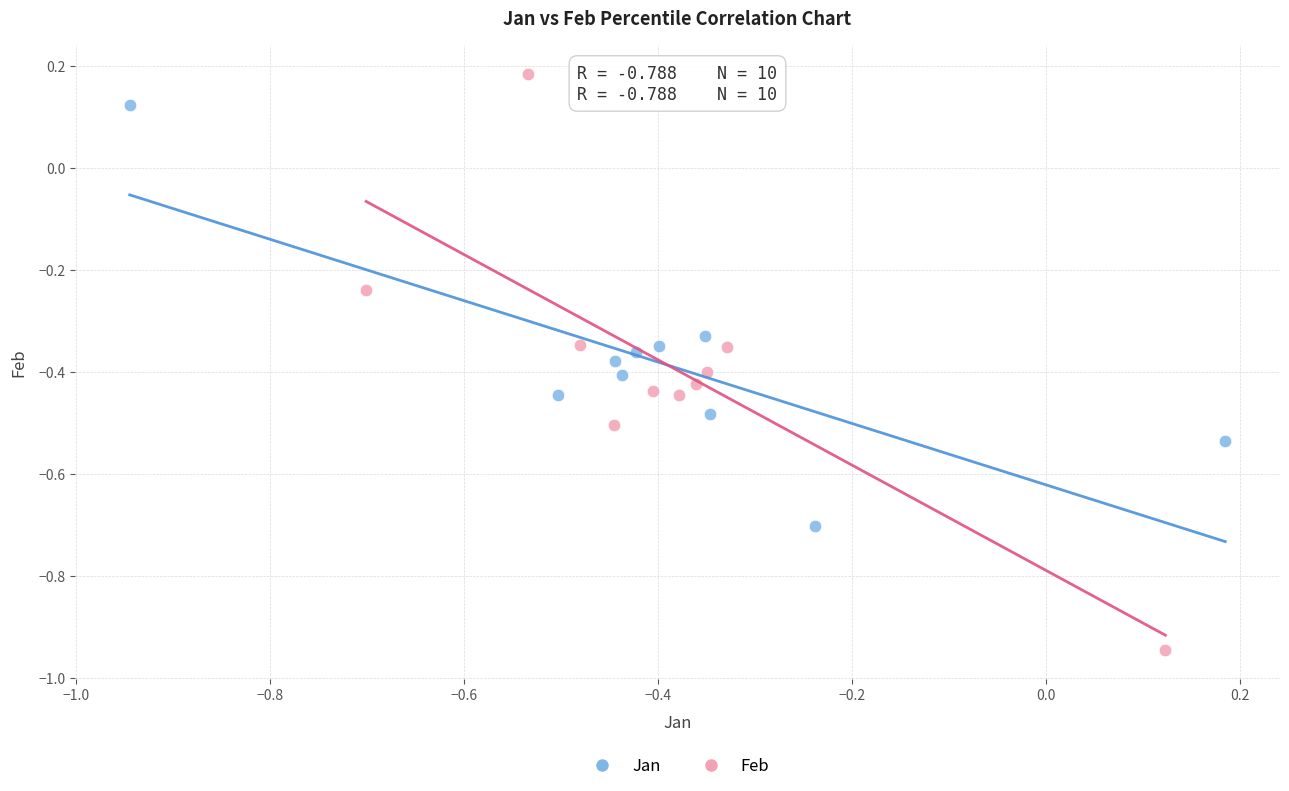

What are all the series names shown in the legend?

Jan, Feb